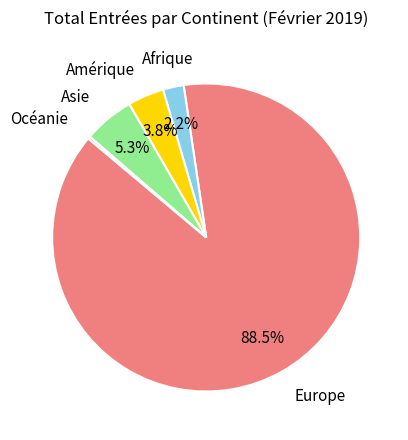

Does any single category account for the majority?

Yes